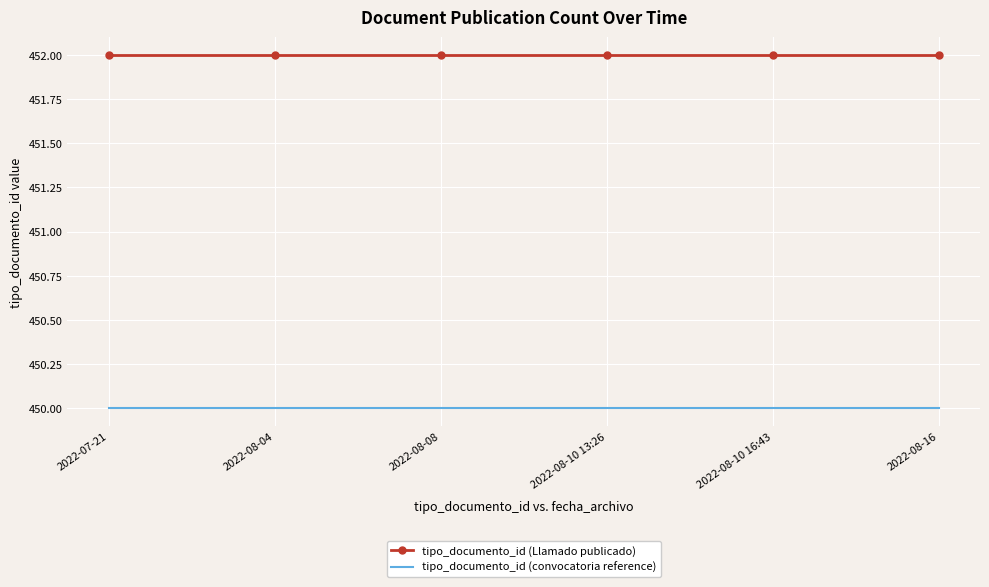

What position from the left is 2022-08-10 13:26?

4